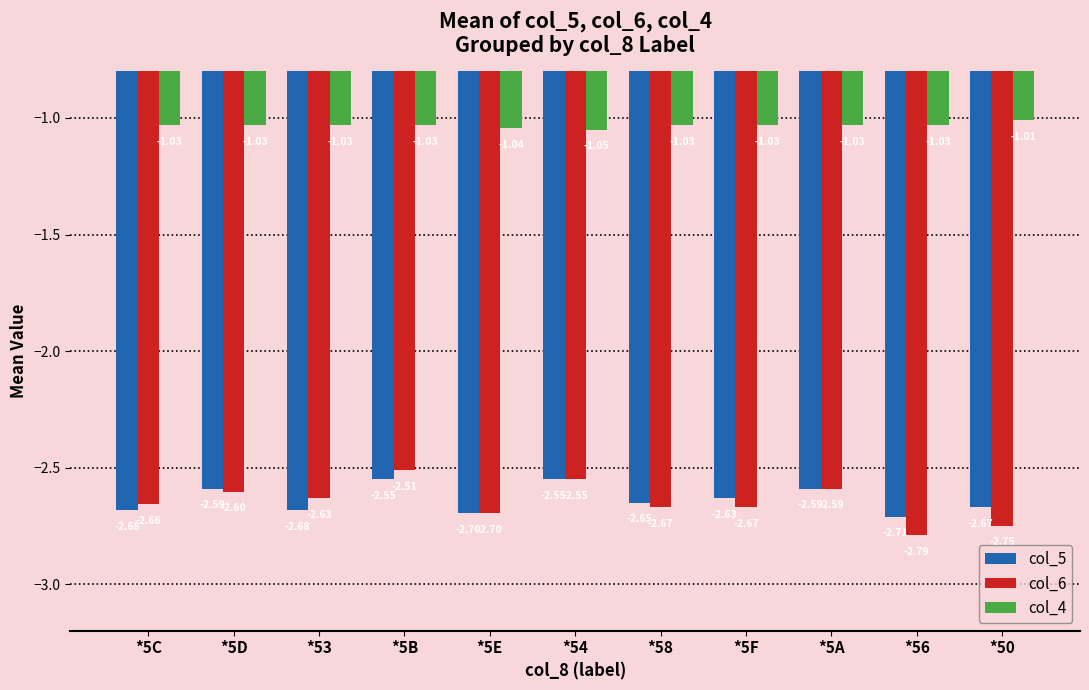

Are the bars grouped side by side (vs. stacked)?

Yes